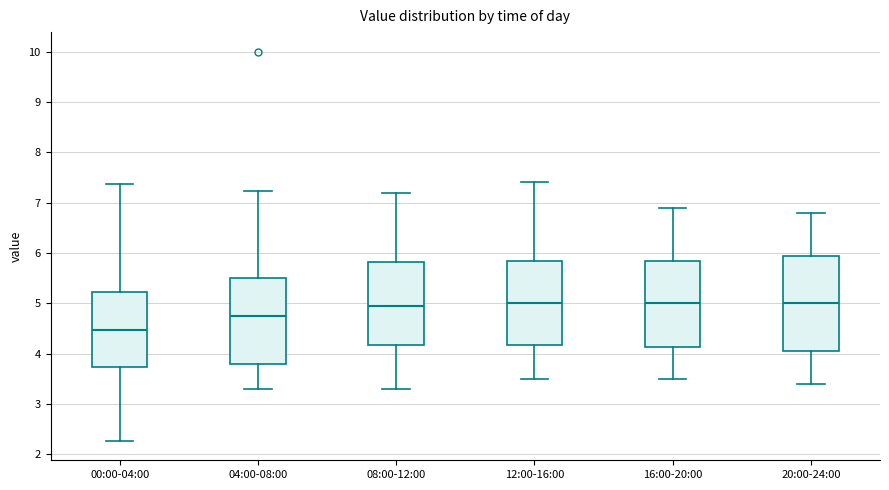

Reading left to right, transcribe this box plot: for each box, give where its median line is, the range the box spans, and where its two whiskers end, as read against the y-axis. The values are not printed on the chart, so give them approximately, as read against the axis.

00:00-04:00: median 4.5, box 3.7 to 5.2, whiskers 2.3 to 7.4
04:00-08:00: median 4.8, box 3.8 to 5.5, whiskers 3.3 to 7.2
08:00-12:00: median 5.0, box 4.2 to 5.8, whiskers 3.3 to 7.2
12:00-16:00: median 5.0, box 4.2 to 5.9, whiskers 3.5 to 7.4
16:00-20:00: median 5.0, box 4.1 to 5.9, whiskers 3.5 to 6.9
20:00-24:00: median 5.0, box 4.1 to 6.0, whiskers 3.4 to 6.8